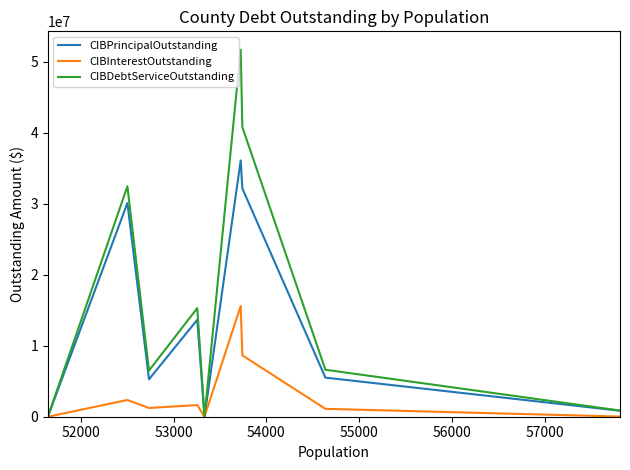

Count the number of data series in this chart.

3